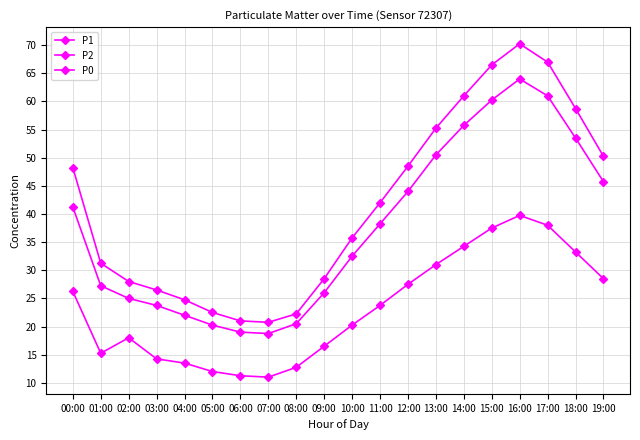

Rank the categories by P1 value from highest to lowest.

16:00, 17:00, 15:00, 14:00, 18:00, 13:00, 19:00, 12:00, 00:00, 11:00, 10:00, 01:00, 09:00, 02:00, 03:00, 04:00, 05:00, 08:00, 06:00, 07:00